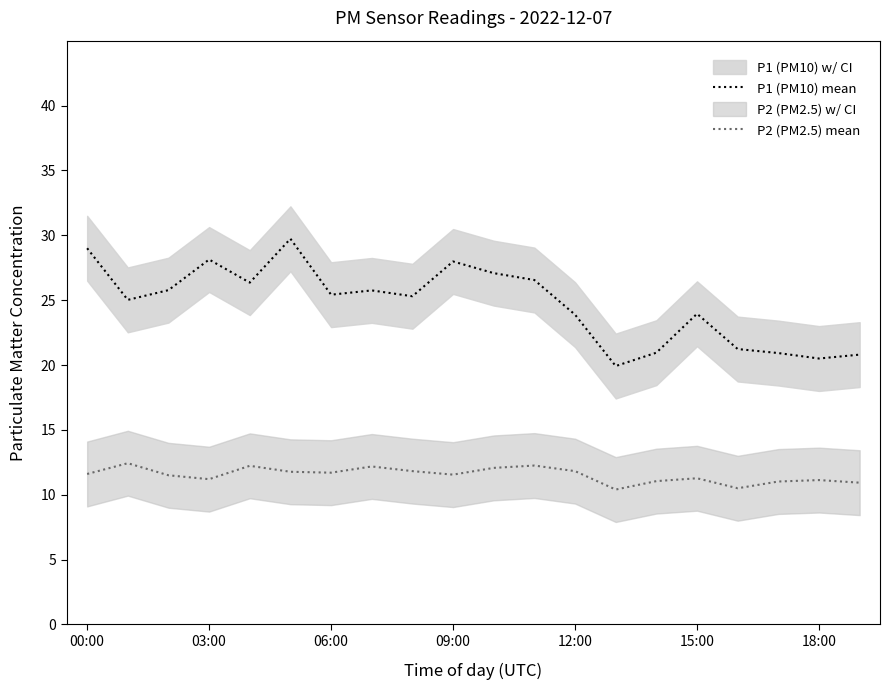

True or false: P2 (PM2.5) mean and P1 (PM10) mean cross at least once.

False